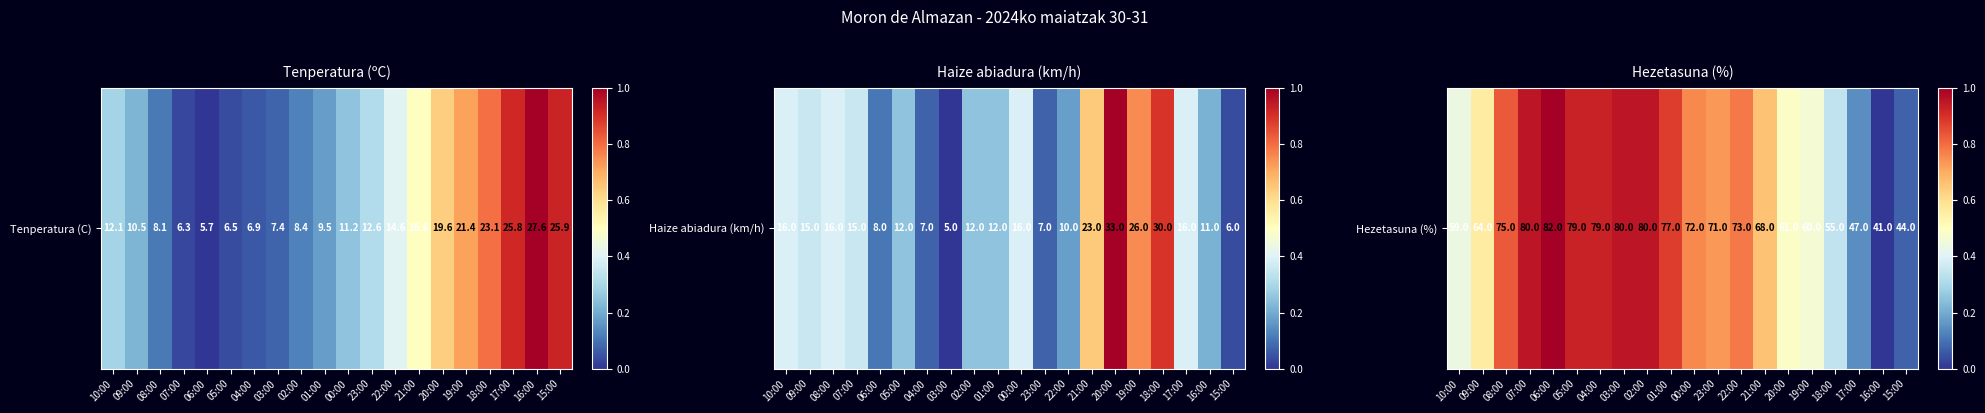

List the labels in order of value, largest first.

06:00, 07:00, 03:00, 02:00, 05:00, 04:00, 01:00, 08:00, 22:00, 00:00, 23:00, 21:00, 09:00, 20:00, 19:00, 10:00, 18:00, 17:00, 15:00, 16:00